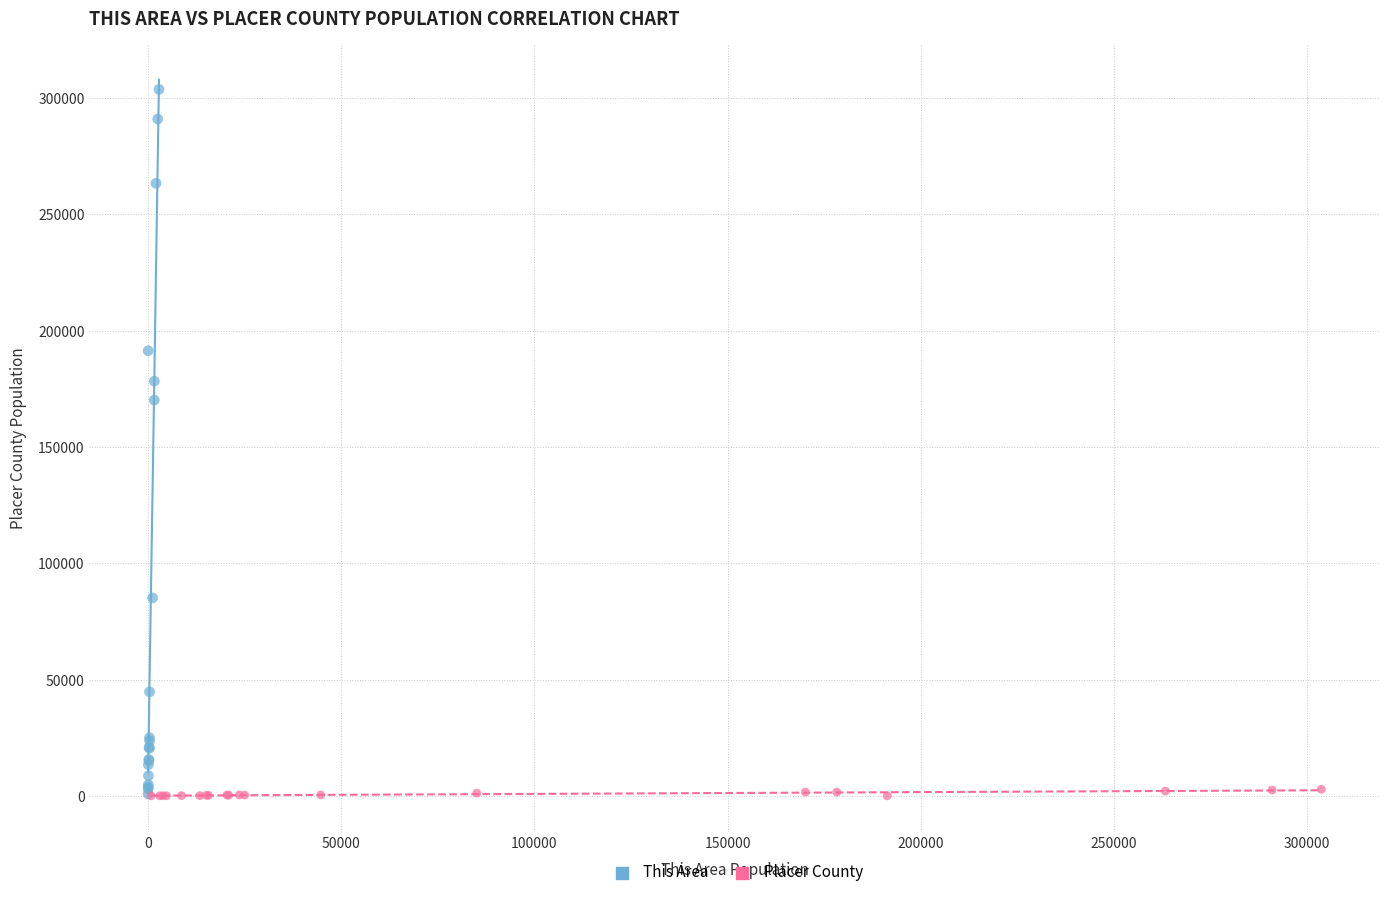

Which series has the widest spread of Y values?

This Area